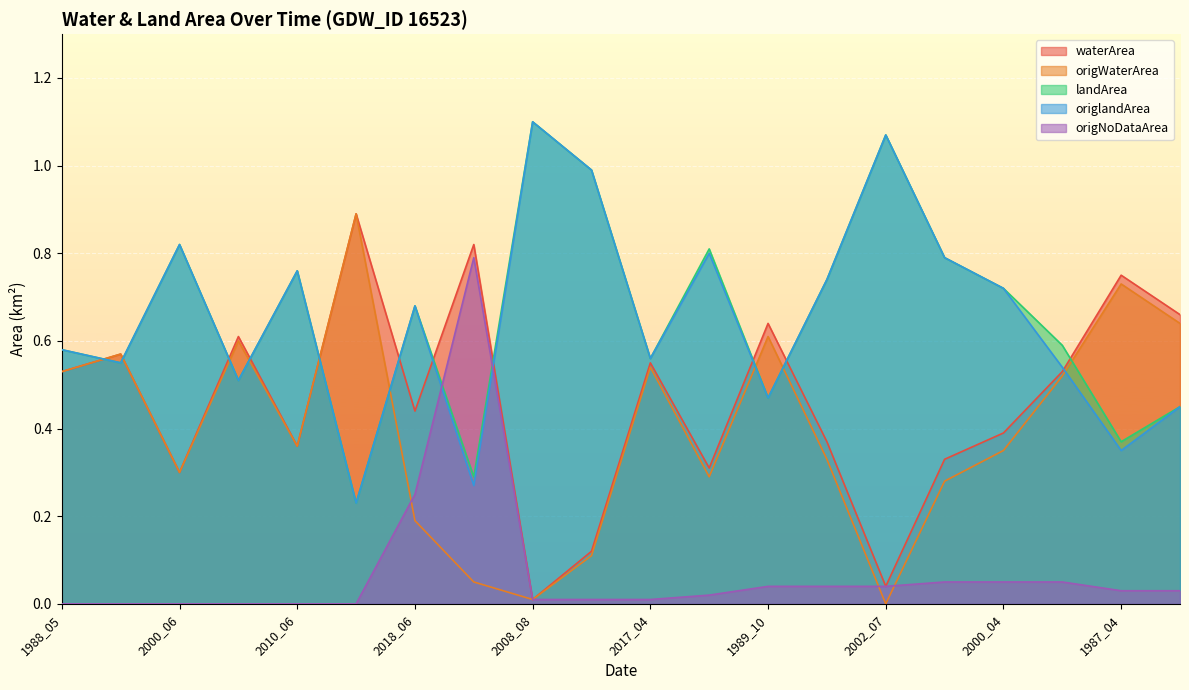

Which label corresponds to the largest value in the chart?

2008_08